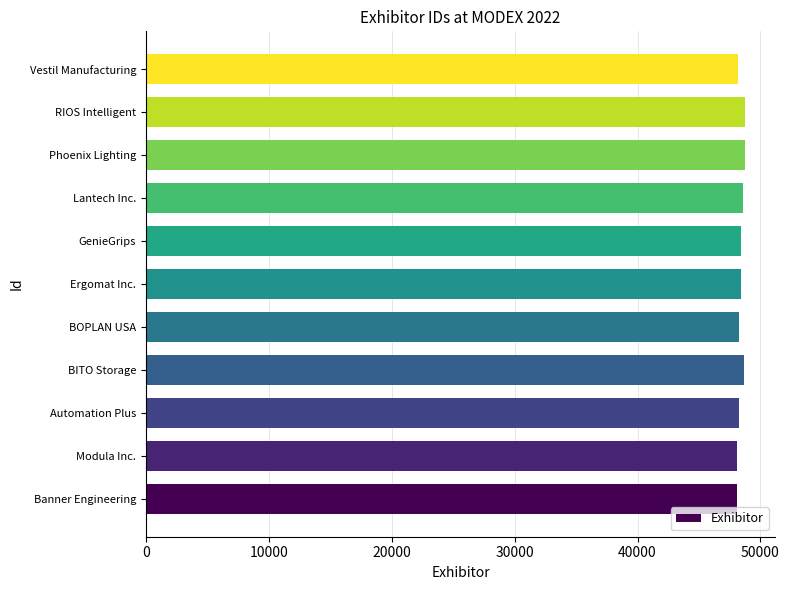

True or false: the data shows 71810 at Phoenix Lighting.

False